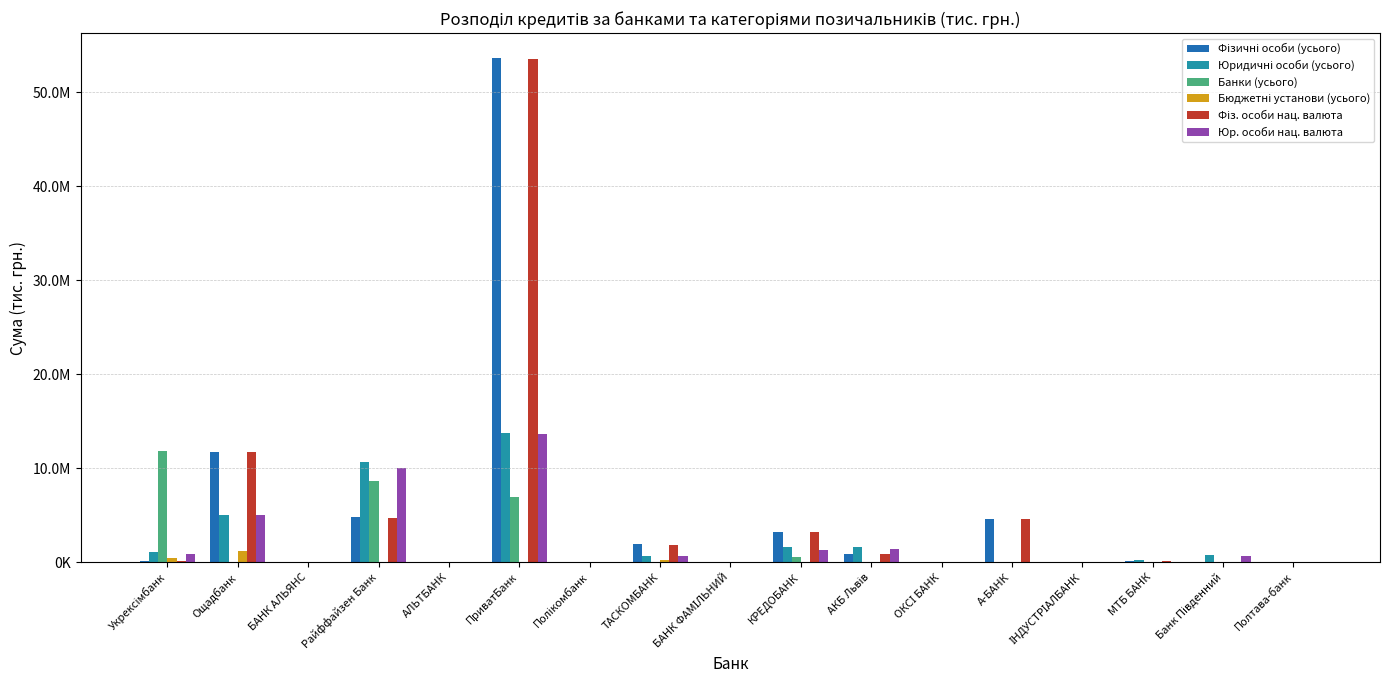

What are all the series names shown in the legend?

Фізичні особи (усього), Юридичні особи (усього), Банки (усього), Бюджетні установи (усього), Фіз. особи нац. валюта, Юр. особи нац. валюта